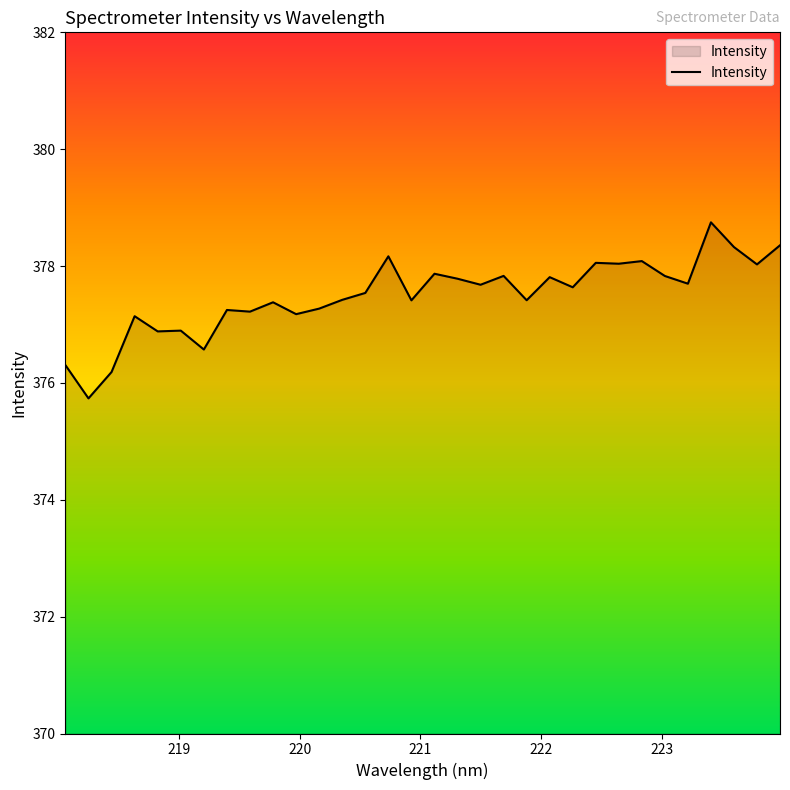

What is the difference between the maximum and minimum values?

3.0